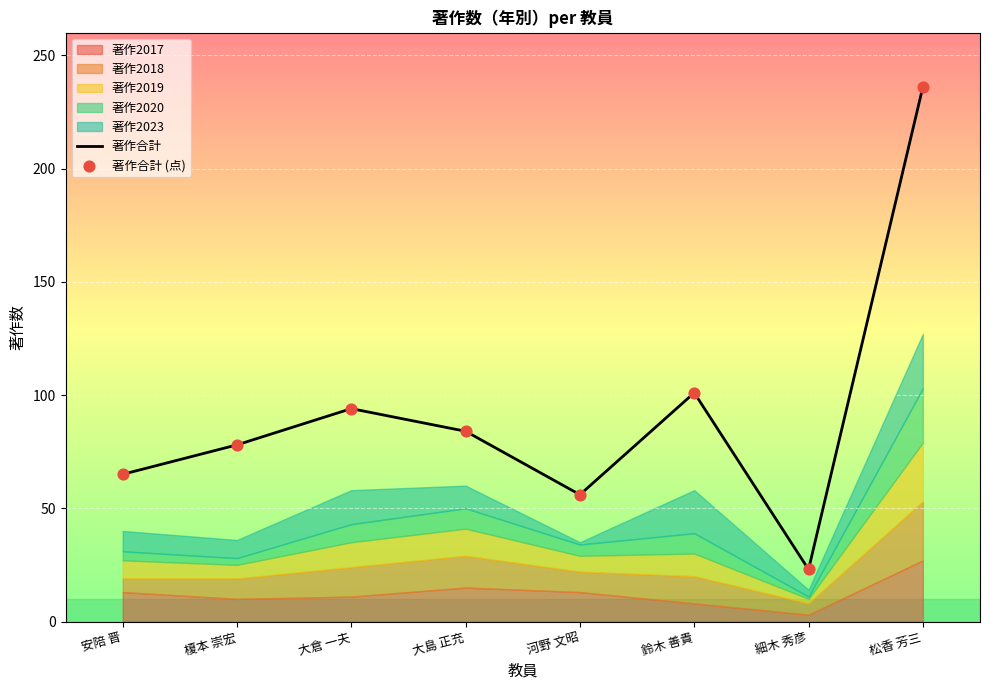

At how many categories does at least one series exceed 152?

1